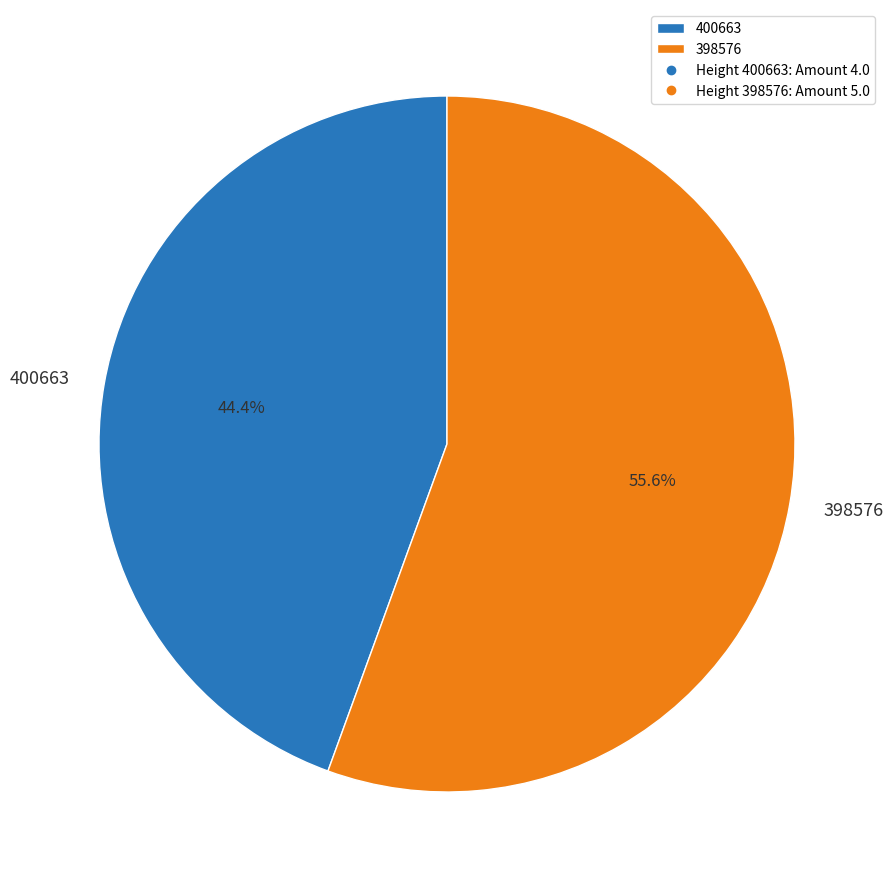

Is it true that 398576 is 56% of the pie?

True